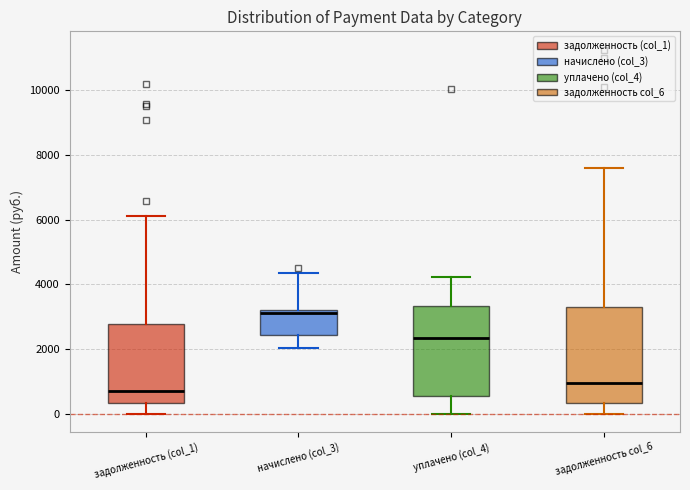

Reading left to right, read every box against the y-axis: the position of its median line, the range the box covers, and the ends of its whiskers. The values are not printed on the chart, so give them approximately, as read against the axis.

задолженность (col_1): median 600, box 400 to 2800, whiskers 0 to 6200
начислено (col_3): median 3200 (just below the box's upper edge), box 2400 to 3200, whiskers 2000 to 4400
уплачено (col_4): median 2400, box 600 to 3400, whiskers 0 to 4200
задолженность col_6: median 1000, box 400 to 3400, whiskers 0 to 7600